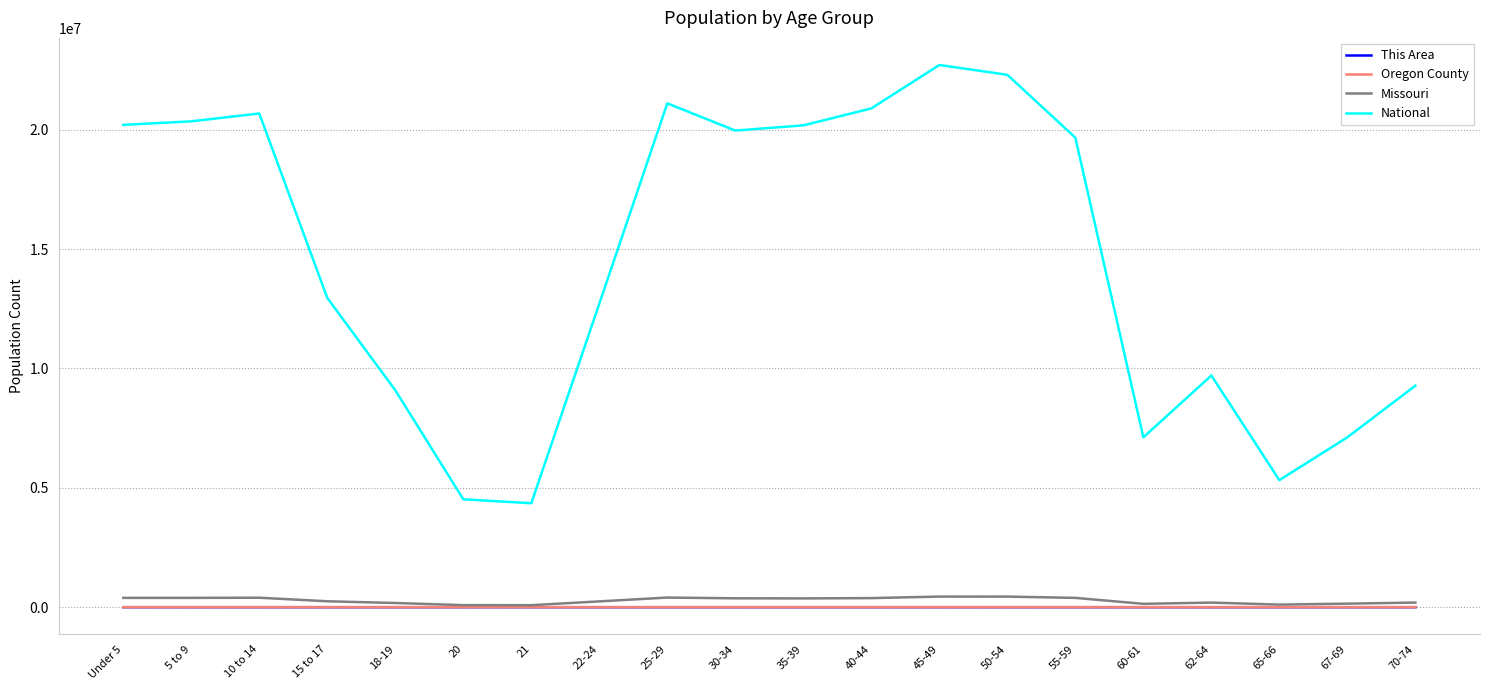

True or false: This Area and National intersect in this chart.

False